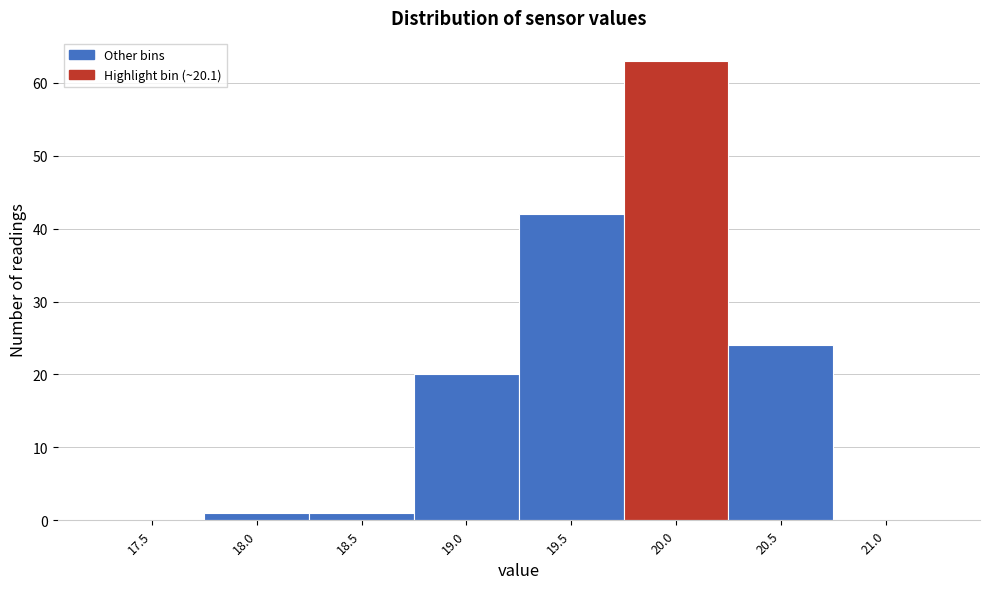

Reading left to right, extract all data points from this chart.

17.5=0	18.0=1	18.5=1	19.0=20	19.5=42	20.0=63	20.5=24	21.0=0